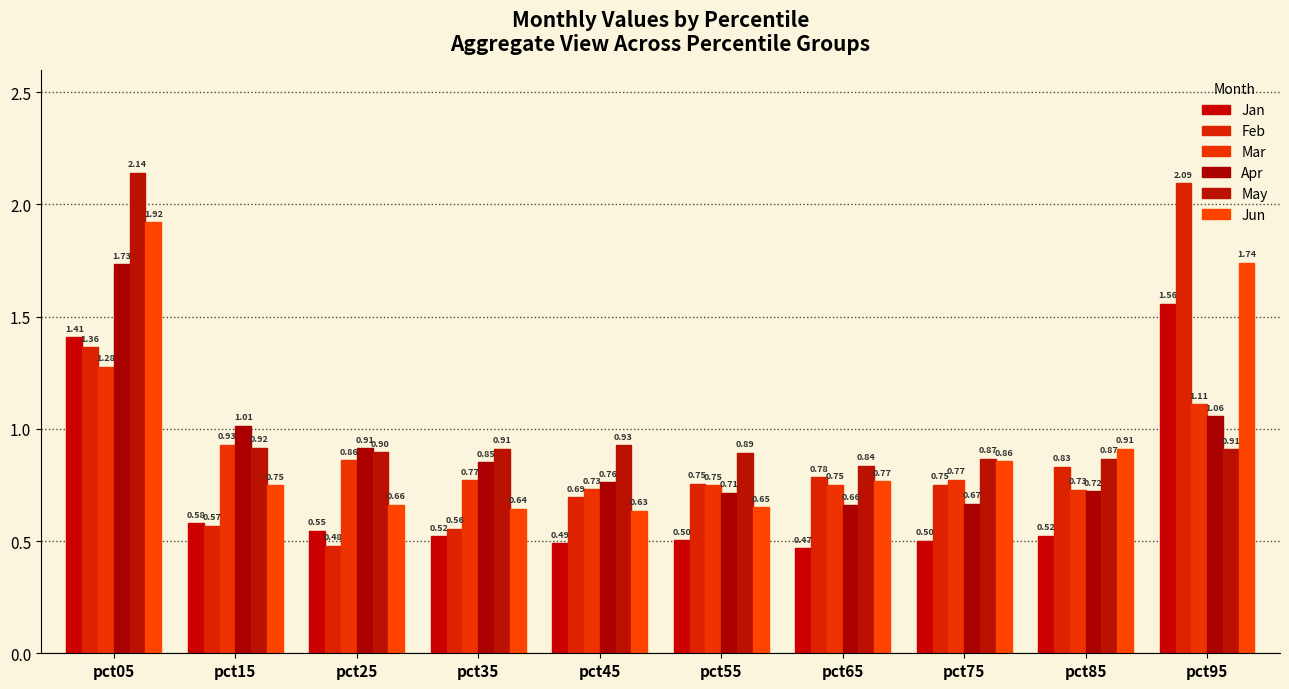

Which series changed the most between pct25 and pct45?

Feb